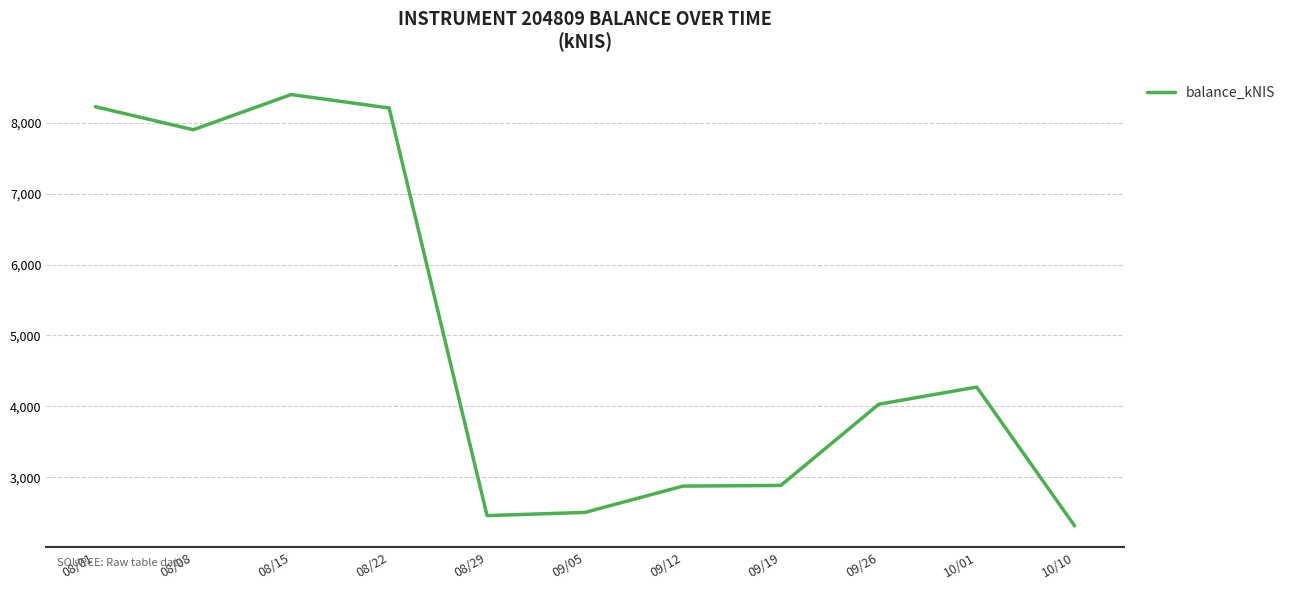

Is it true that the value at 08/01 is 8225.9?

True